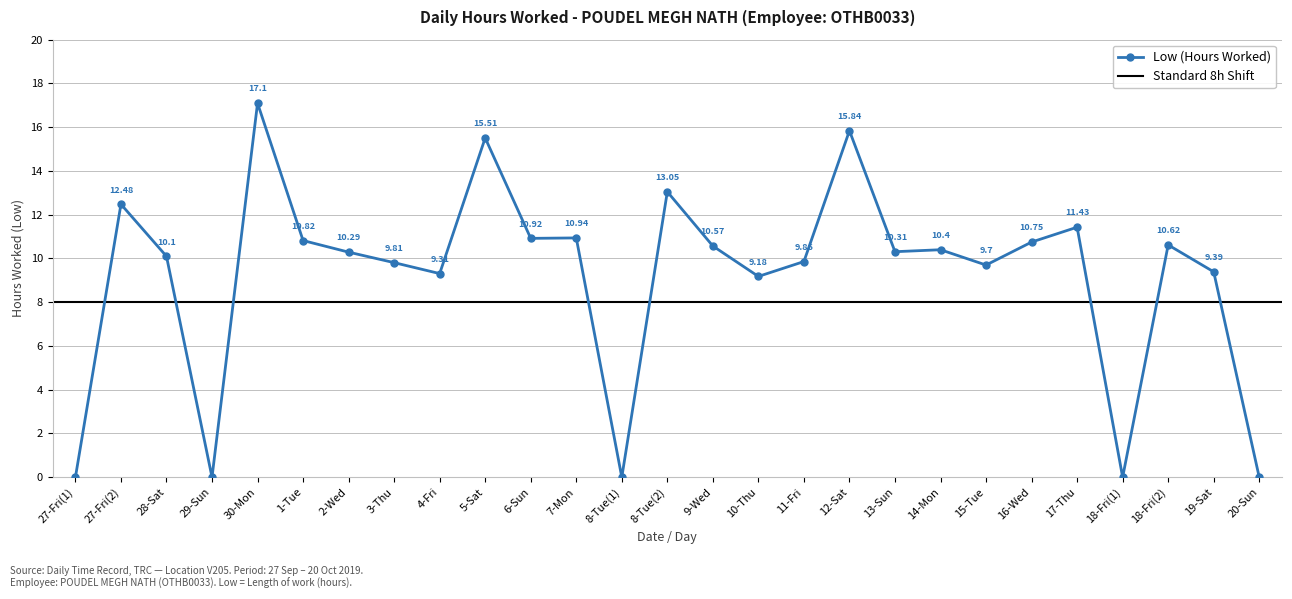

Where is the first local maximum?

27-Fri(2)